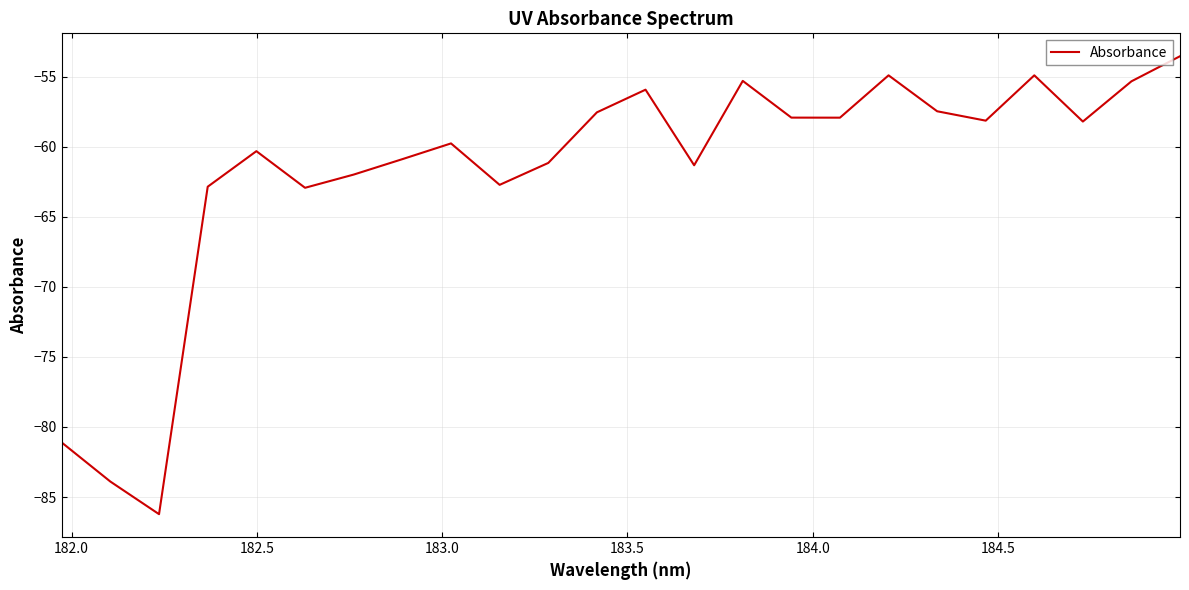

What is the difference between the maximum and minimum values?

32.7